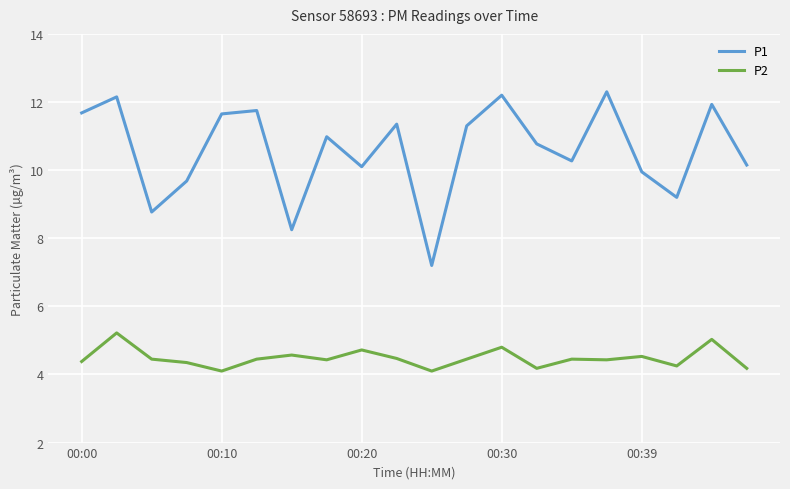

What is the minimum value shown in the chart?

4.1